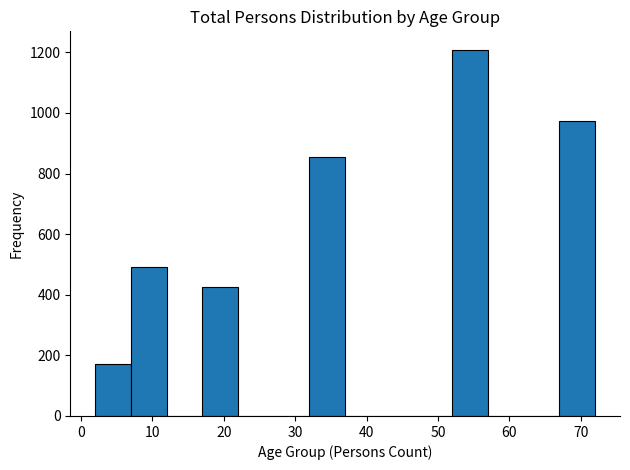

Reading left to right, list every bar in this chart as the range it spans on the x-axis followed by its height. The values are not printed on the chart, so give them approximately, as read against the axis.

2 to 7: 180
7 to 12: 500
12 to 17: 0
17 to 22: 420
22 to 27: 0
27 to 32: 0
32 to 37: 860
37 to 42: 0
42 to 47: 0
47 to 52: 0
52 to 57: 1200
57 to 62: 0
62 to 67: 0
67 to 72: 980